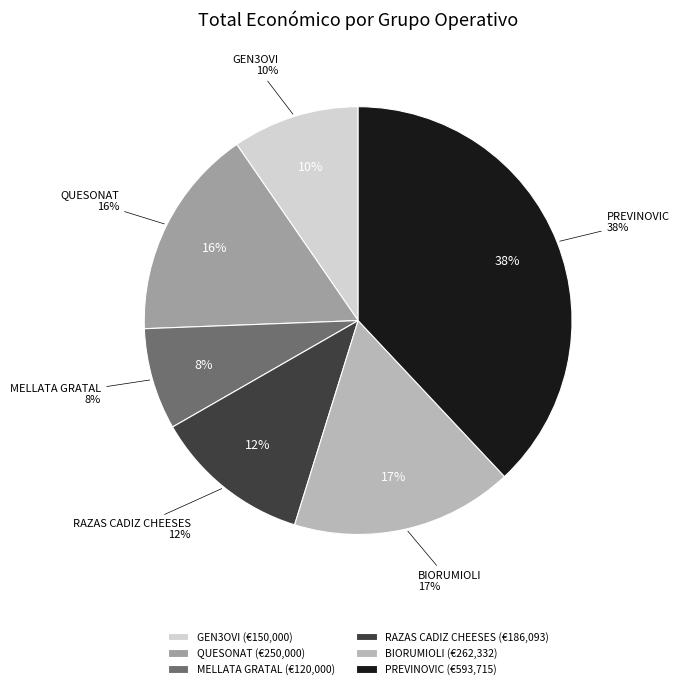

To the nearest percent, what is the difference between the BIORUMIOLI and MELLATA GRATAL slice percentages?

9%